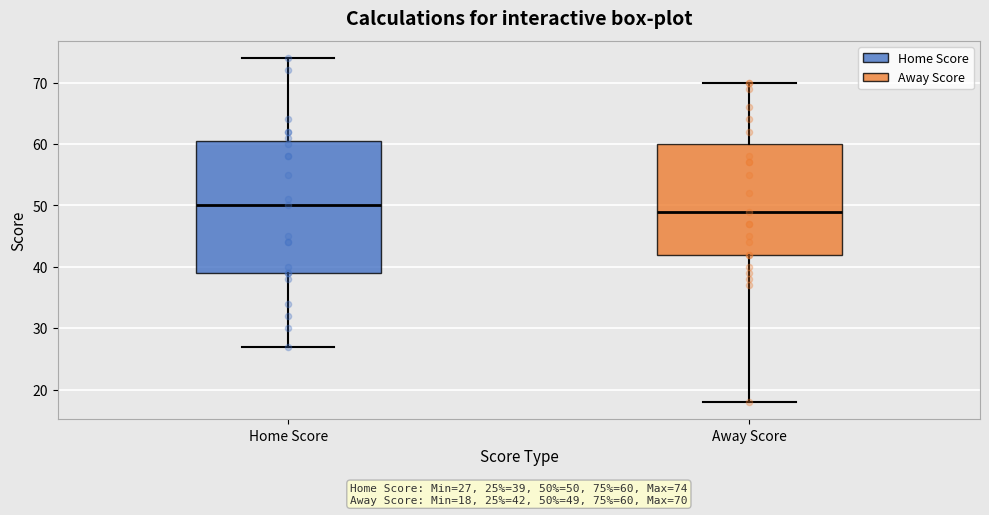

Which box has the lowest median line?

Away Score